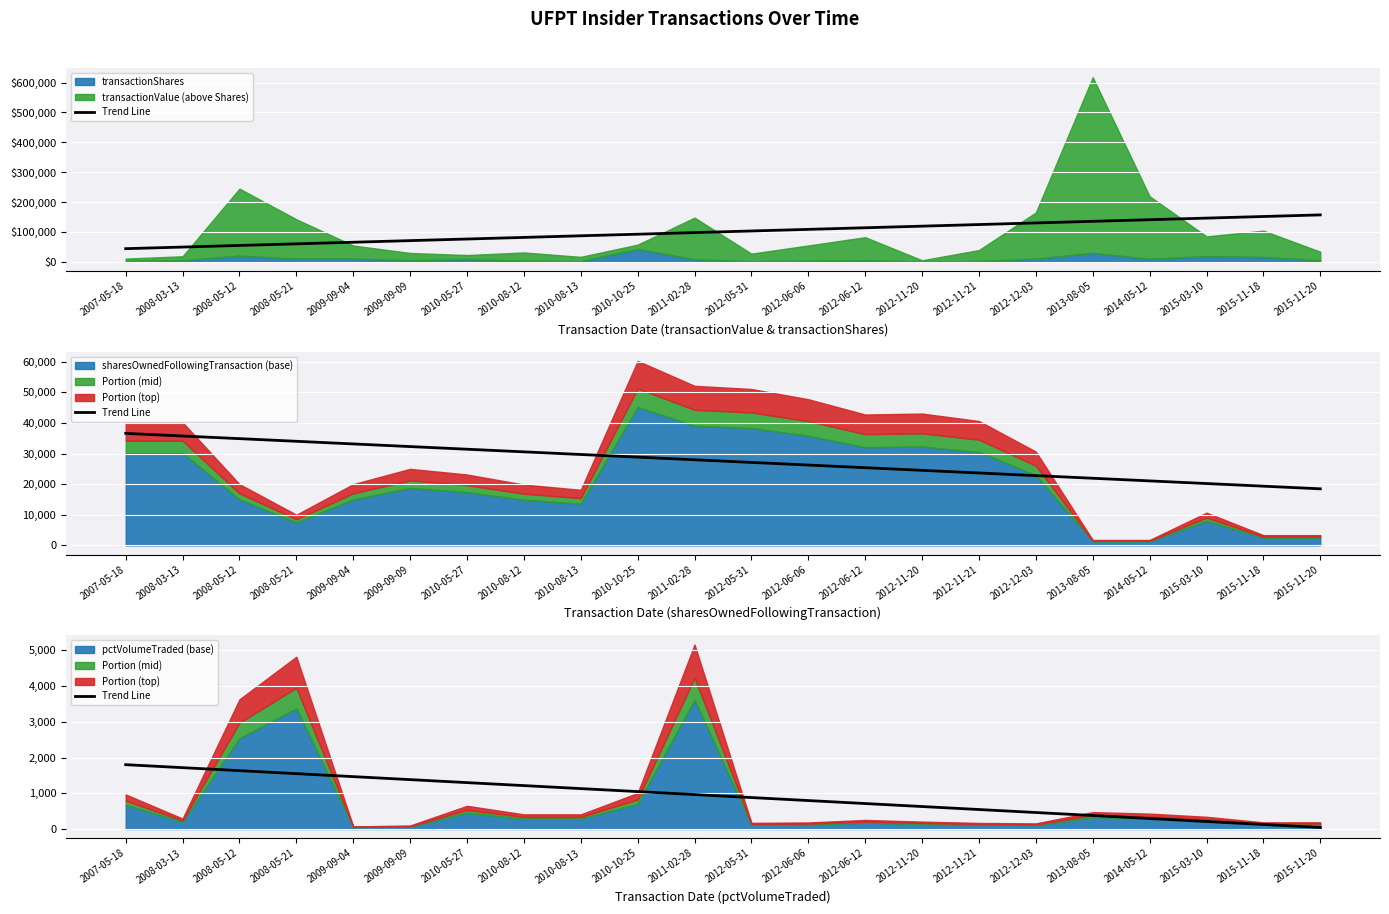

Between 2009-09-04 and 2007-05-18, which is larger?

2007-05-18